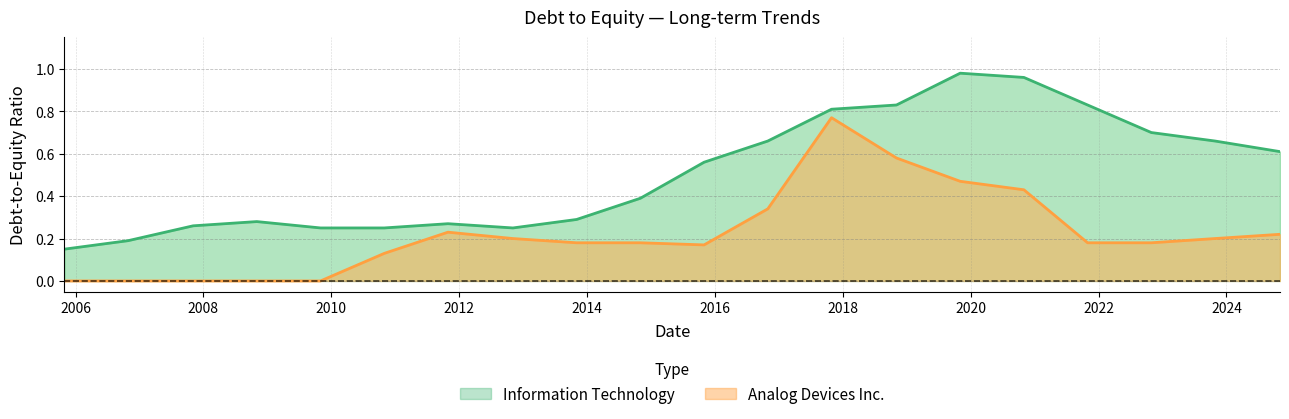

True or false: Analog Devices Inc. and Information Technology intersect in this chart.

False